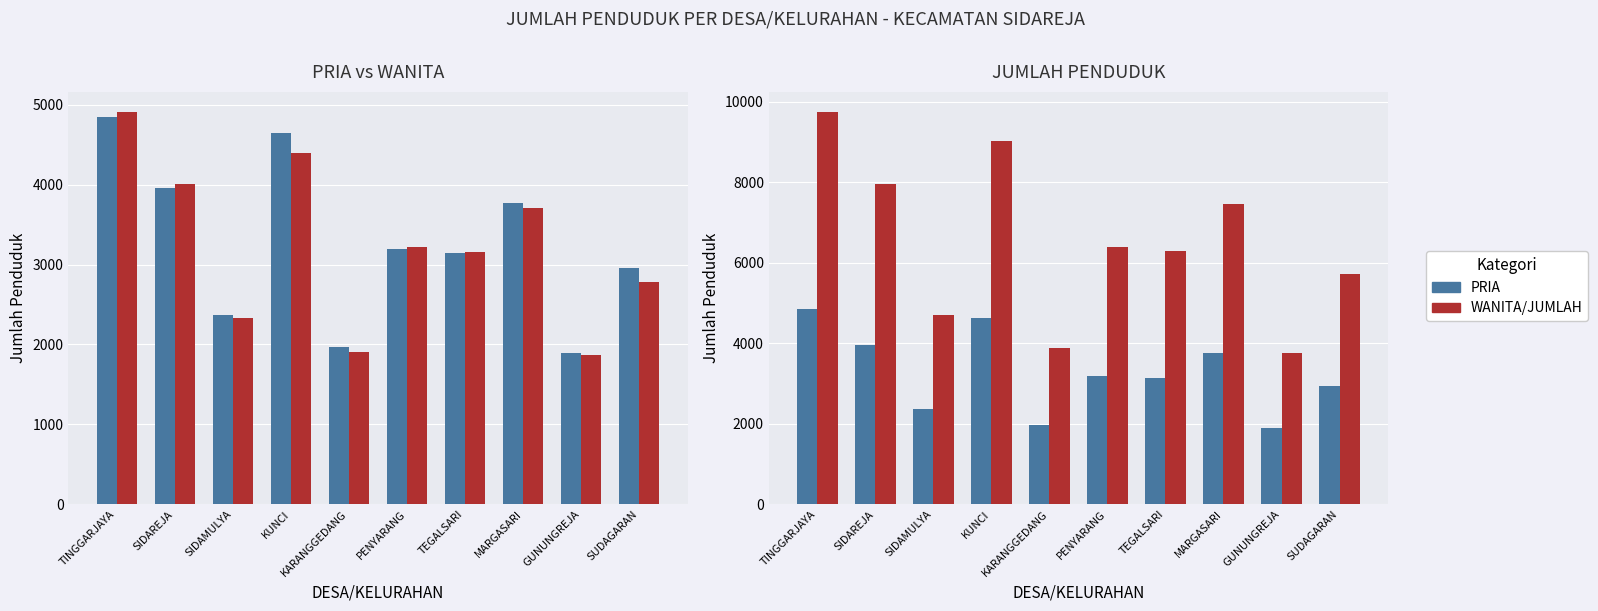

At which category is the sum across all series the highest?

TINGGARJAYA